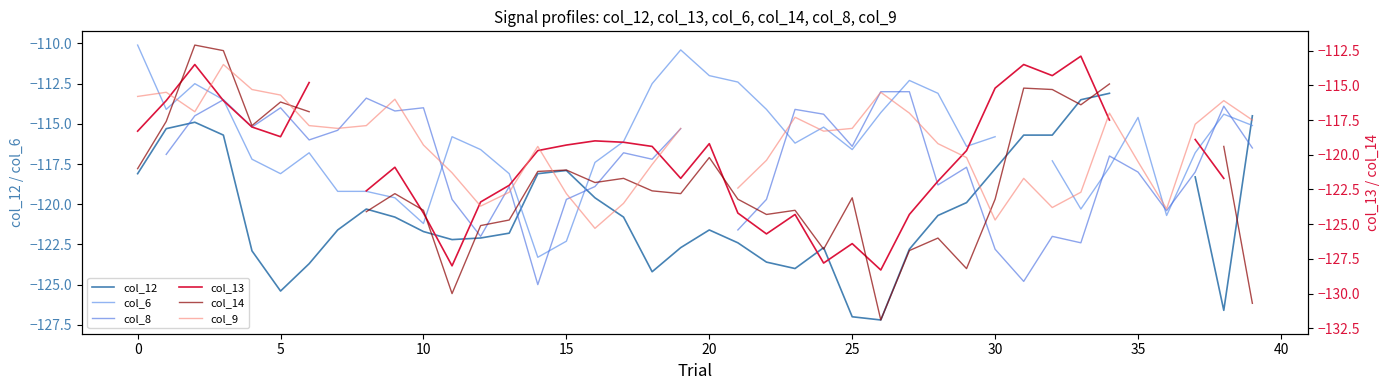

True or false: col_13 and col_8 cross at least once.

True